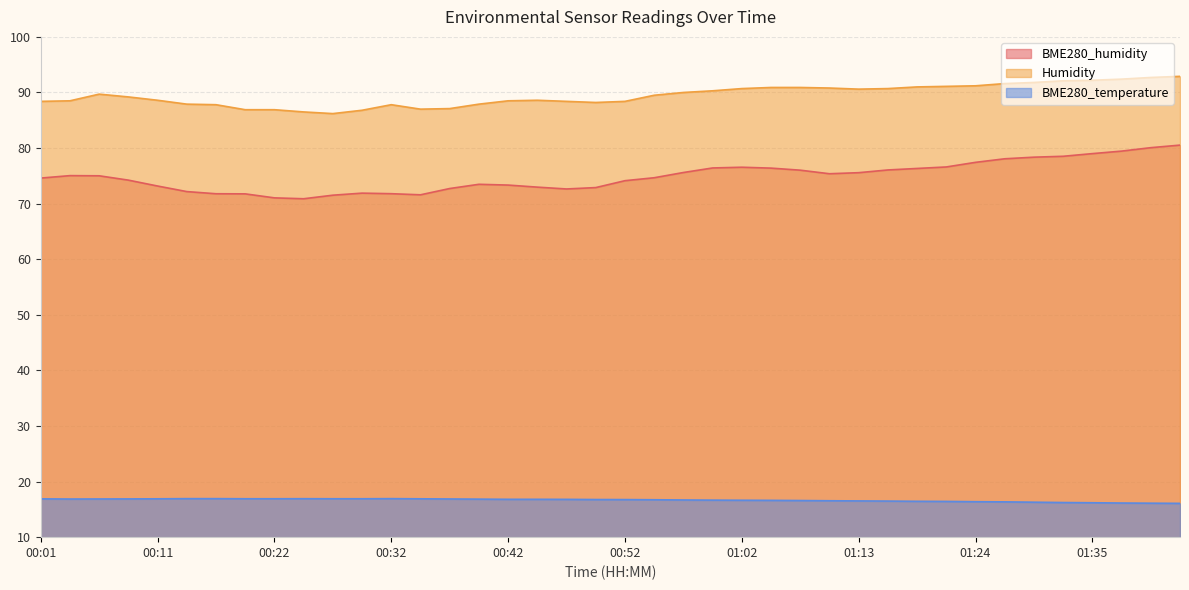

Count the number of categories in the chart.

40